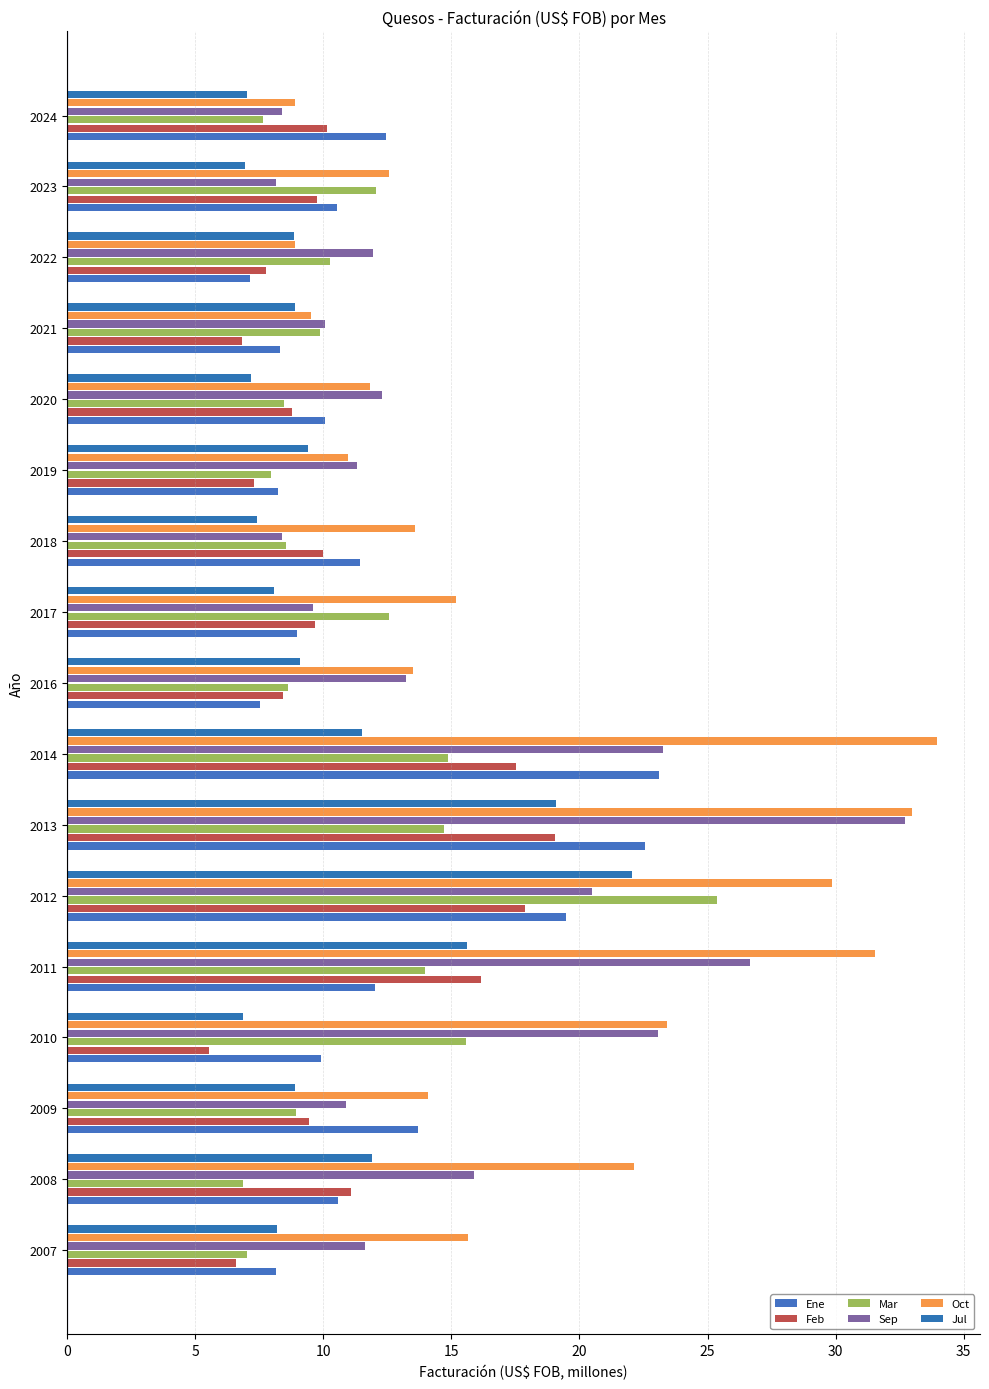

What is the average value of the Feb series?

10.7